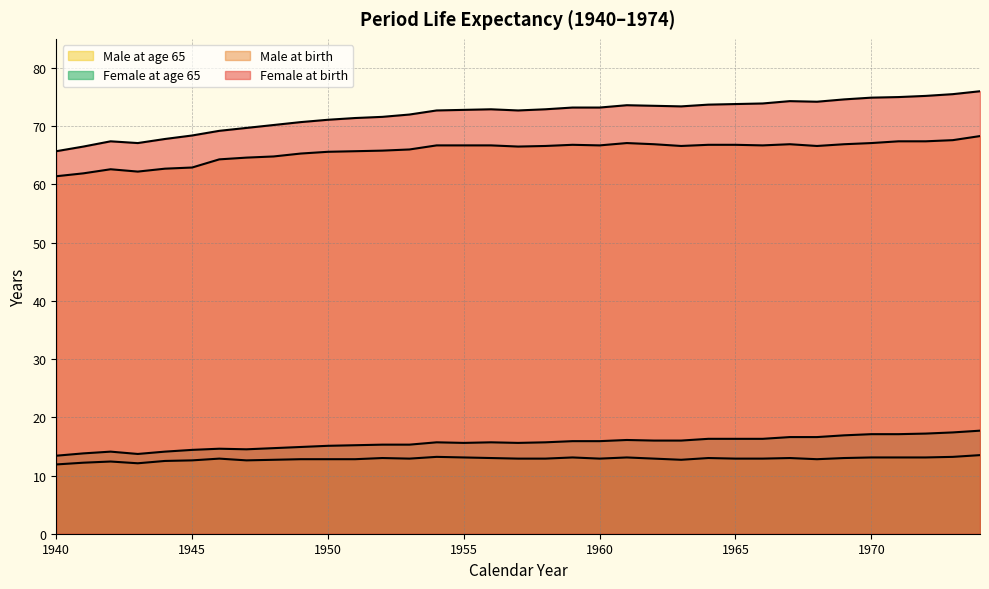

How many interior local valleys does the Male at age 65 series have?

6